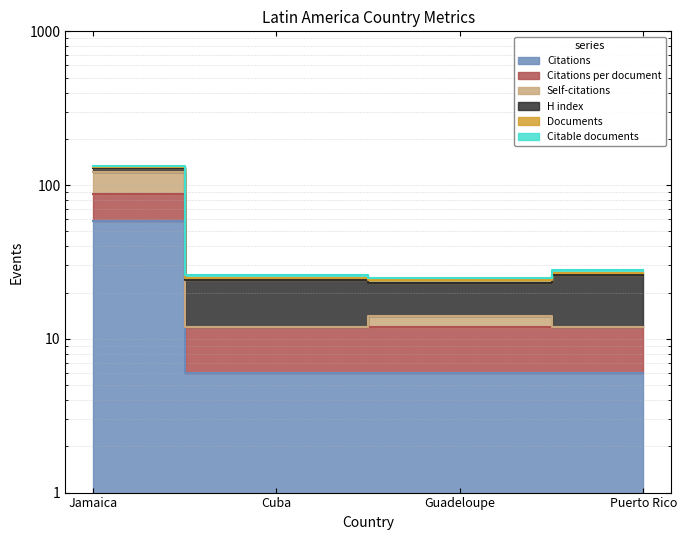

What is the value of the Citations point at the 1st from the left?

58